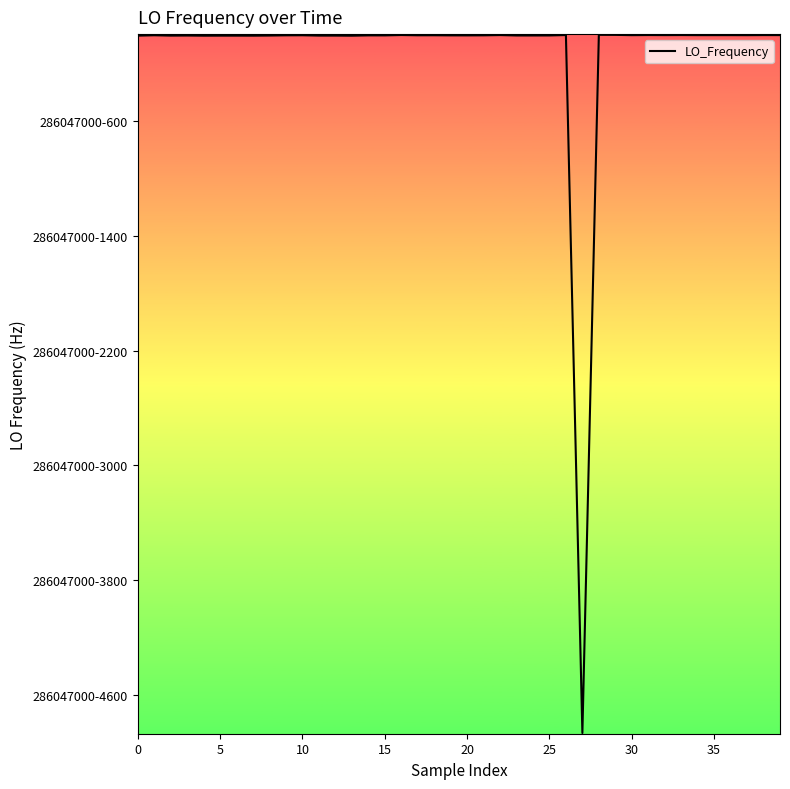

How many points are lower than both their immediate neighbors (excluding endpoints)?

11